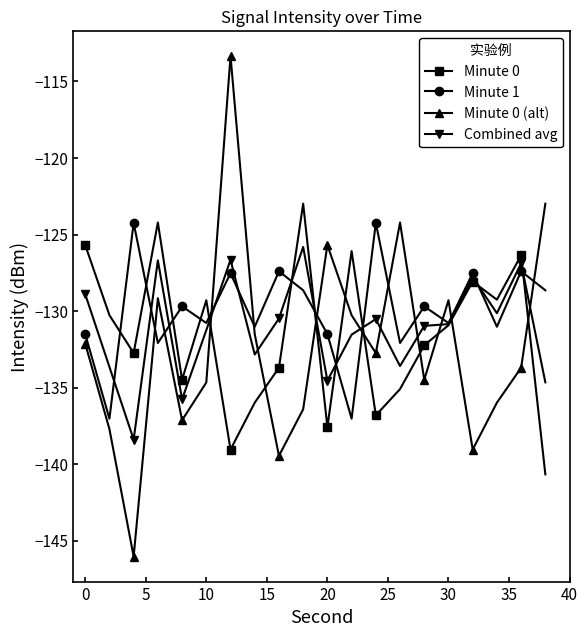

True or false: Minute 0 (alt) and Combined avg intersect in this chart.

True